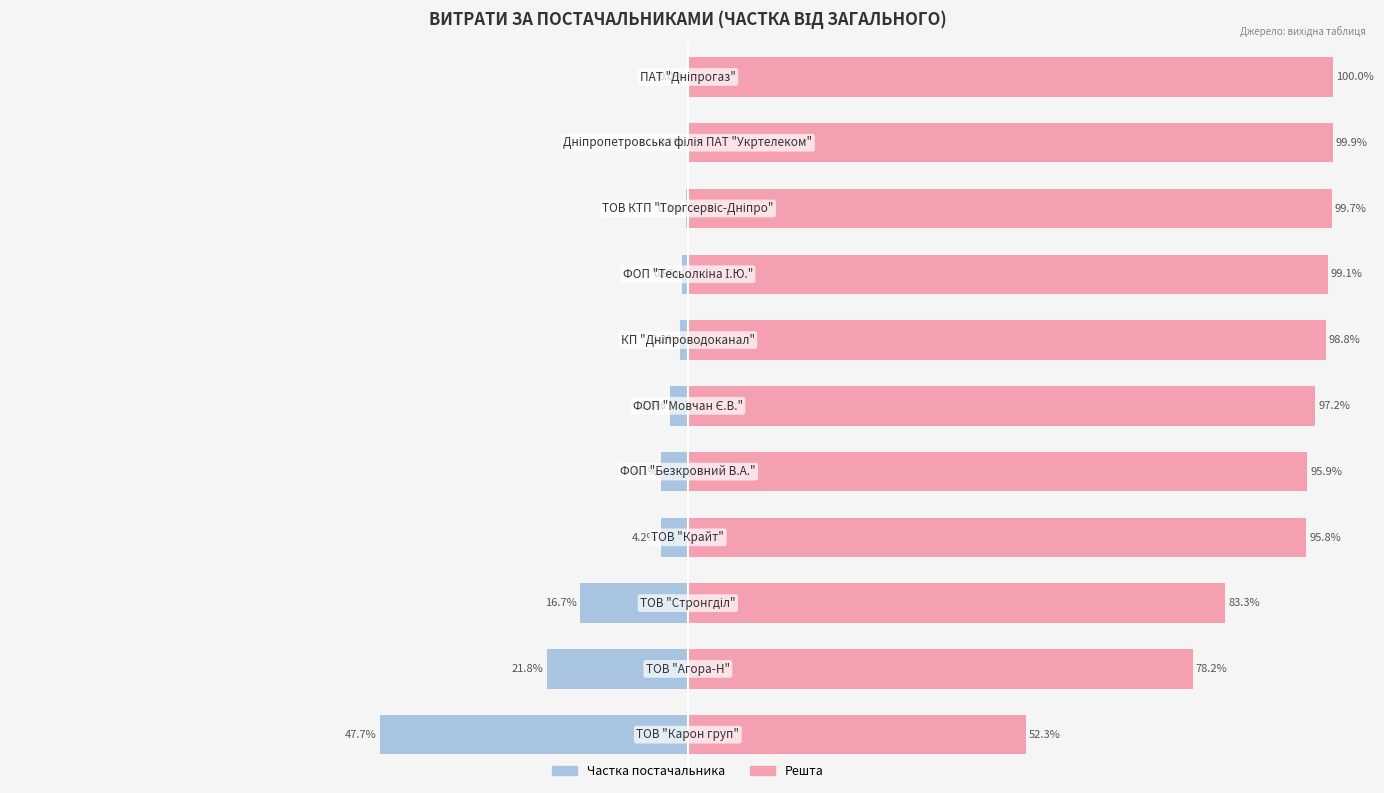

What is the difference between the second highest and second lowest values in the Решта бюджету series?

21.7